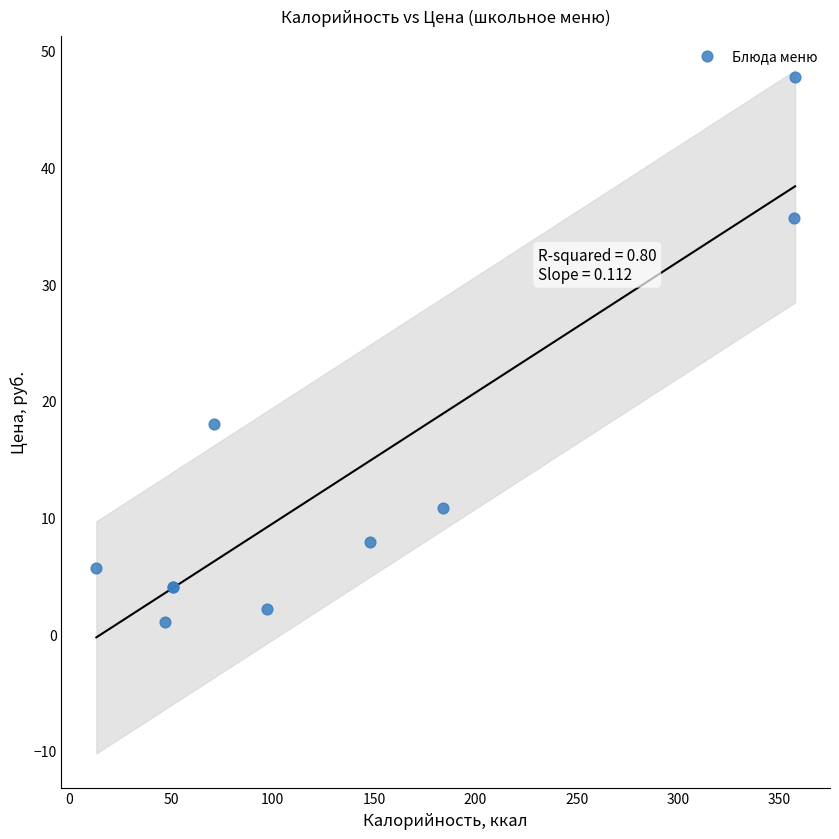

What Y value in the scatter plot is closest to 24?

18.0